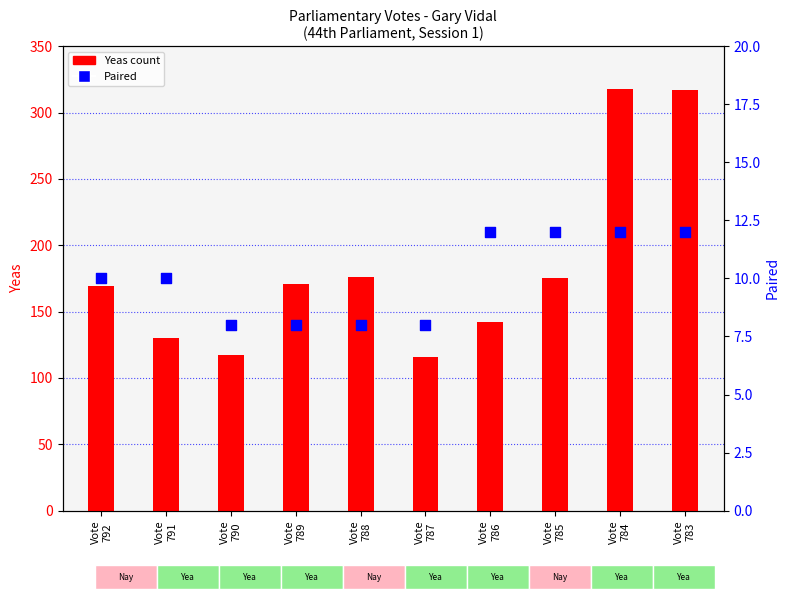

Which series has the largest Y range (max minus min)?

Yeas (count)